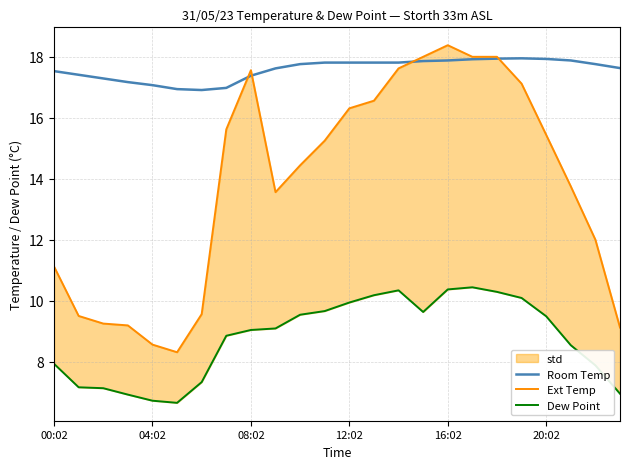

Reading right to left, transcribe all the data shown in this chart.

Room Temp: 17.6	17.8	17.9	17.9	17.9	17.9	17.9	17.9	17.9	17.8	17.8	17.8	17.8	17.8	17.6	17.4	17.0	16.9	16.9	17.1	17.2	17.3	17.4	17.5
Ext Temp: 9.1	12.0	13.8	15.4	17.1	18.0	18.0	18.4	18.0	17.6	16.6	16.3	15.2	14.4	13.6	17.6	15.6	9.6	8.3	8.6	9.2	9.2	9.5	11.1
Dew Point: 7.0	7.9	8.5	9.5	10.1	10.3	10.4	10.4	9.6	10.3	10.2	9.9	9.7	9.5	9.1	9.0	8.8	7.3	6.7	6.7	6.9	7.1	7.2	7.9